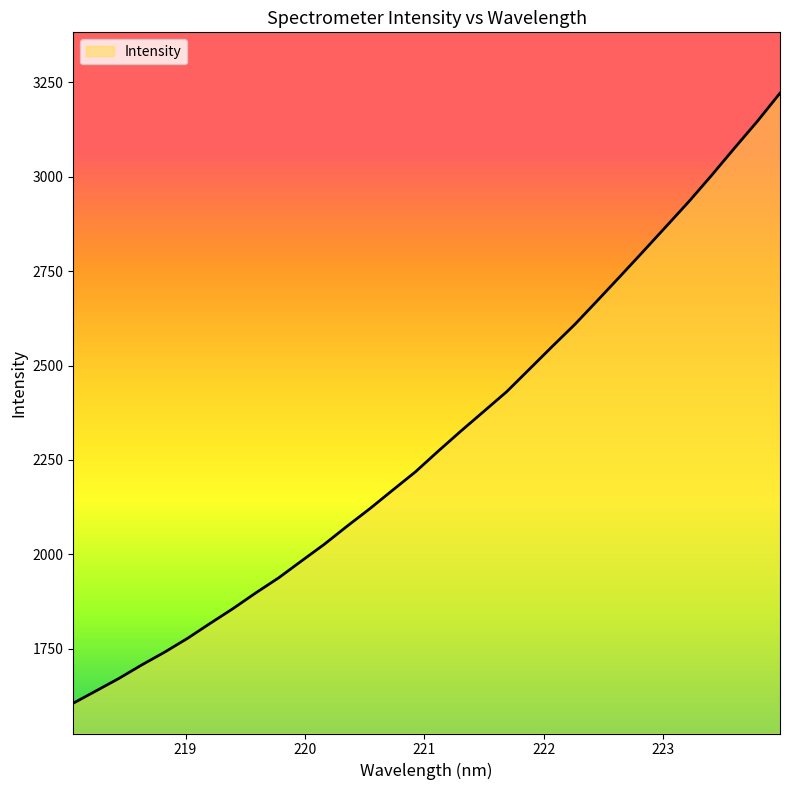

What is the greatest value displayed?

3221.4